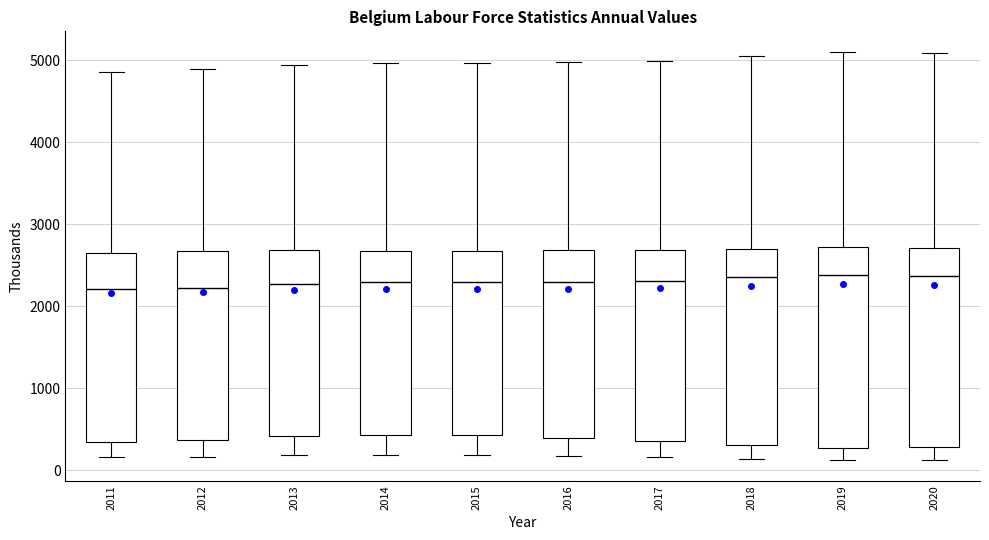

Where is the lower edge of the box at x = 2012 on the y-axis? The values are not printed on the chart, so give them approximately, as read against the axis.

400